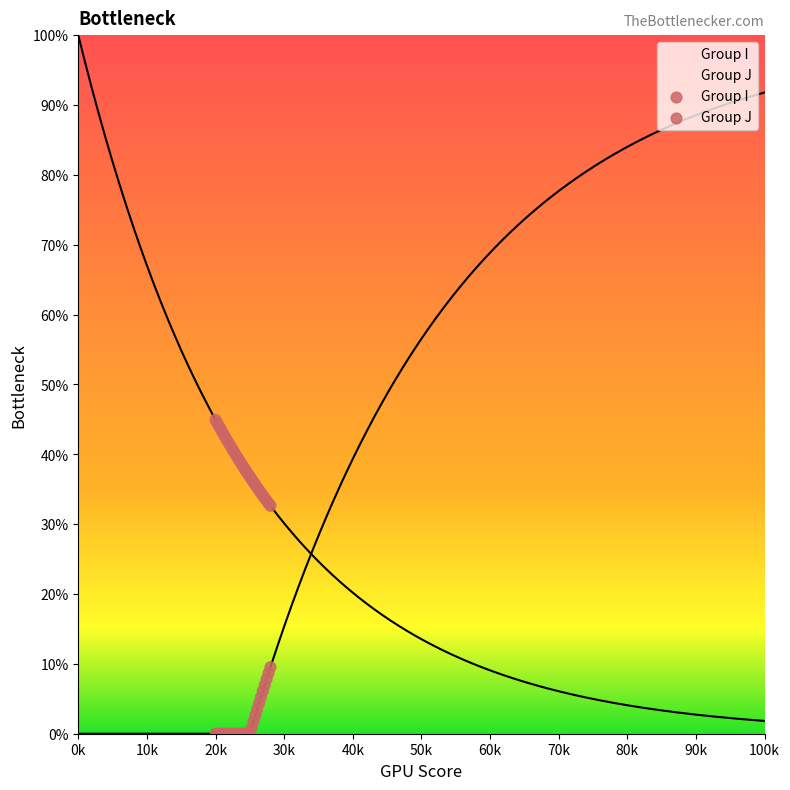

Is the value of Group J at 40k greater than the value of Group I at 90k?

No